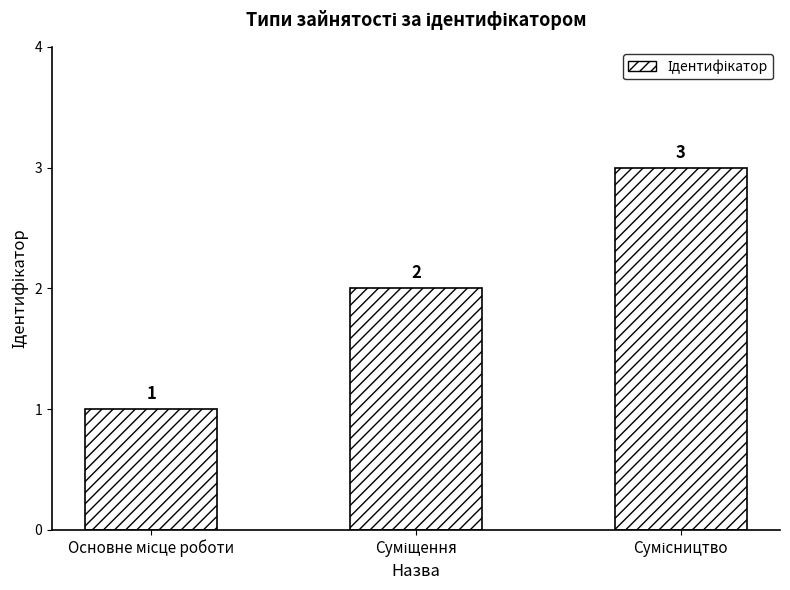

What is the sum of all values?

6